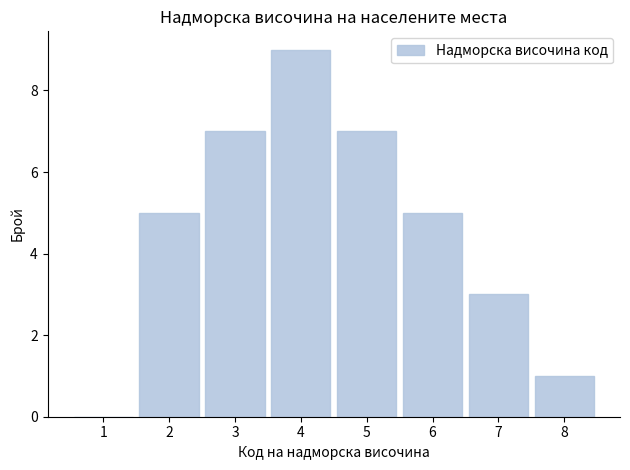

How tall is the bar that spans 2.5 to 3.5 on the x-axis? The values are not printed on the chart, so give them approximately, as read against the axis.

7